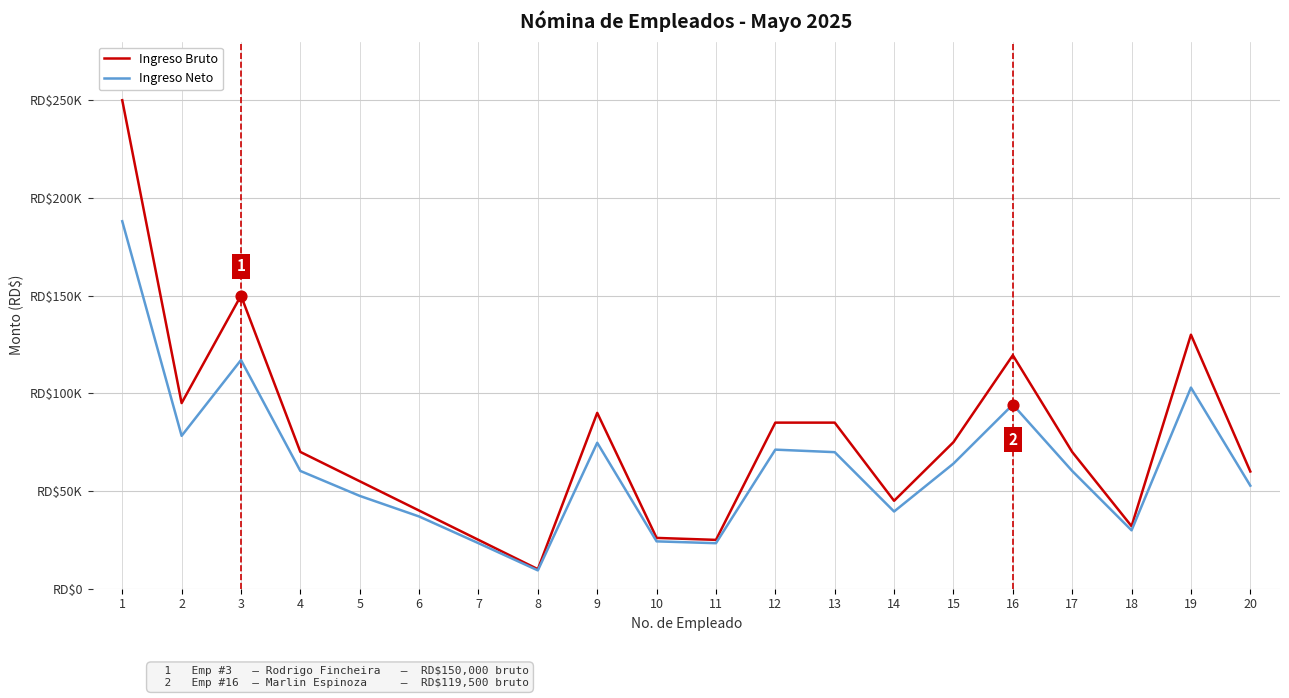

At which category is the sum across all series the highest?

1